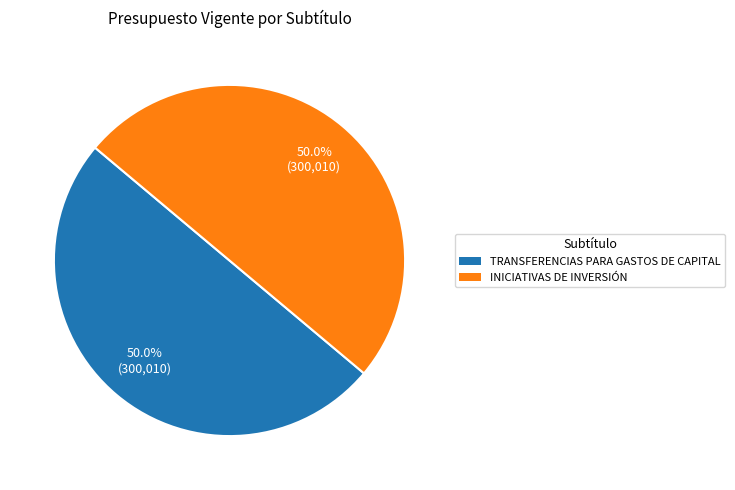

To the nearest percent, what is the average slice percentage?

50%